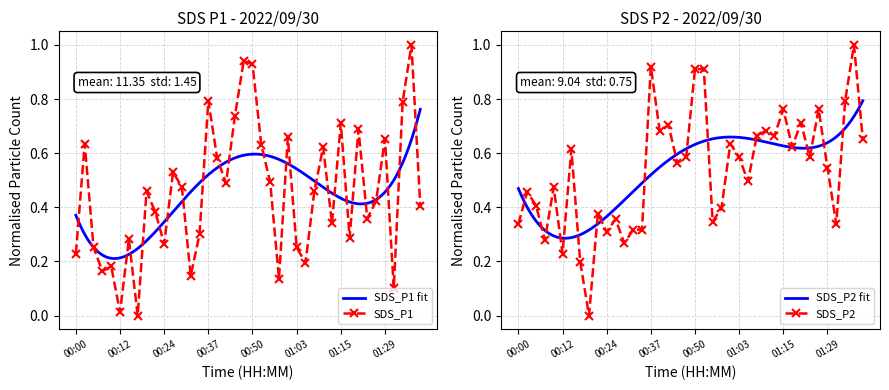

What is the approximate value of SDS_P2 at 00:15?

0.6